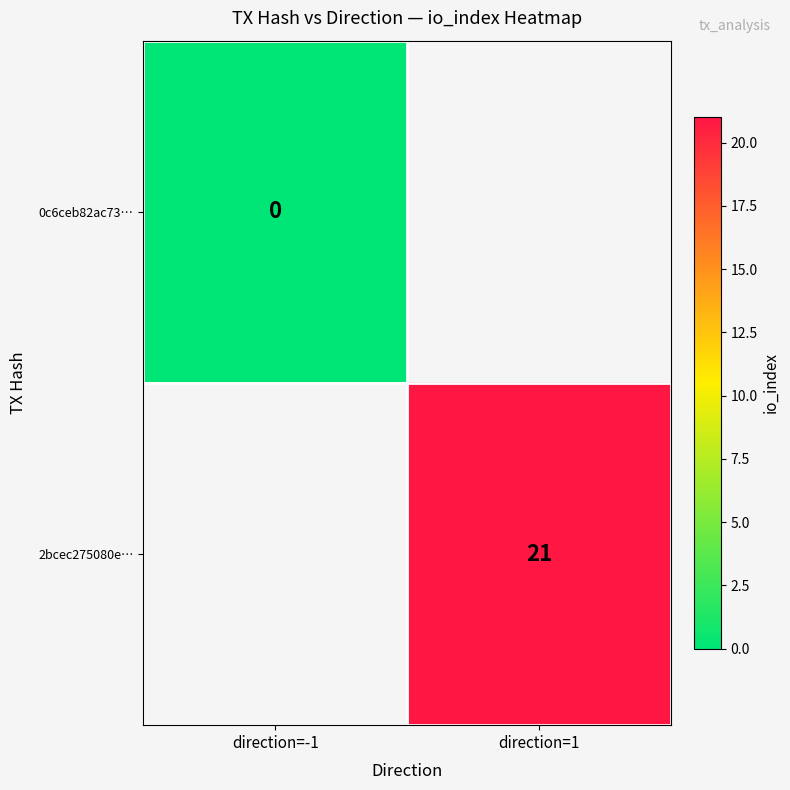

The value of 2bcec275080e… at direction=1 is 30. True or false?

False